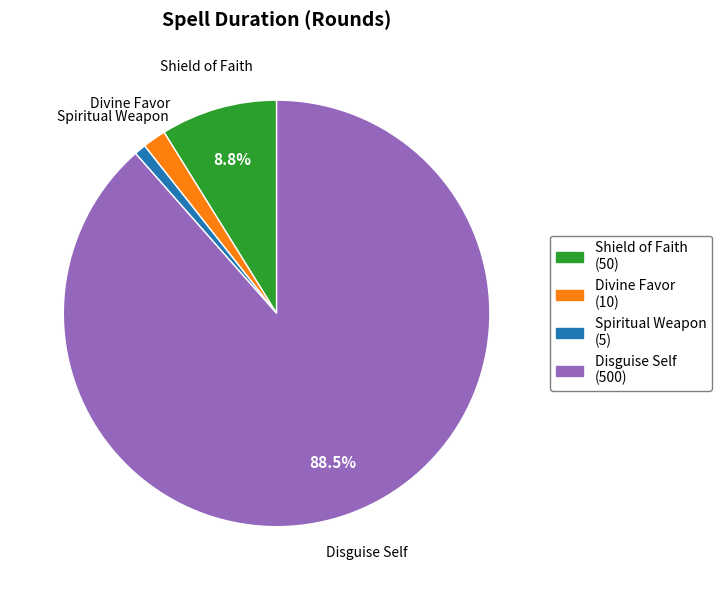

Is it true that Shield of Faith is 9% of the pie?

True